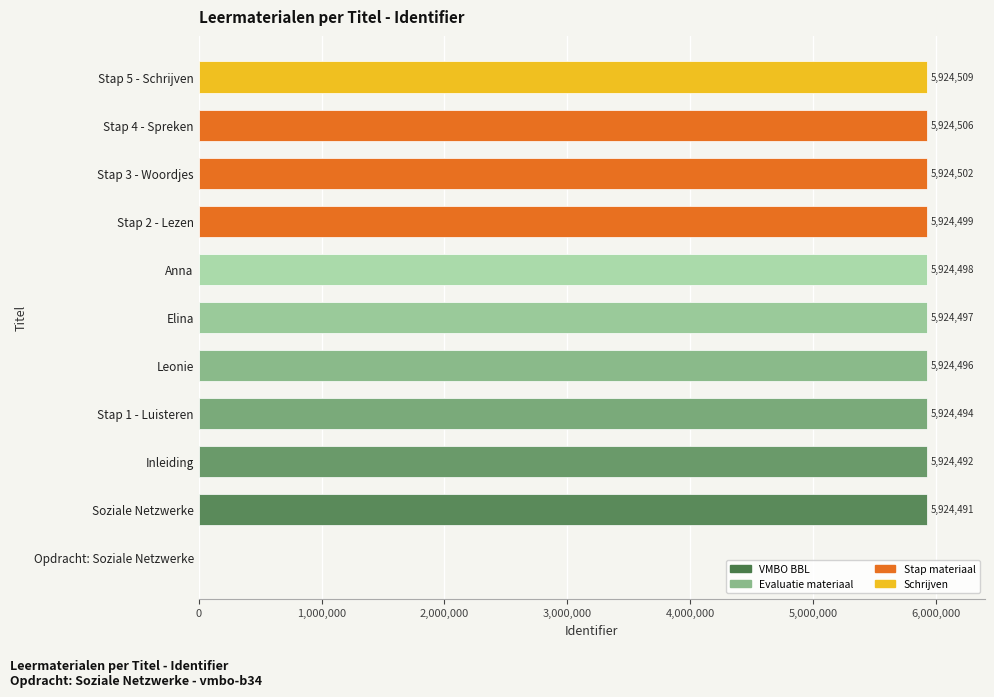

What is the sum of all values?

59244984